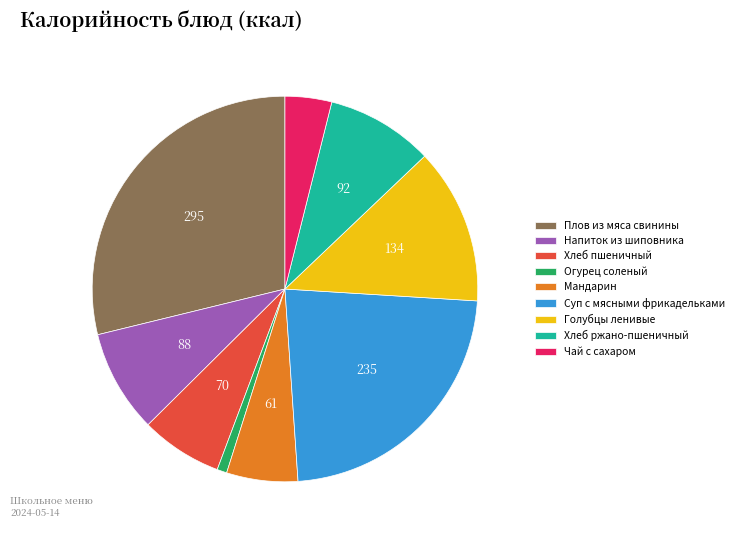

True or false: Хлеб ржано-пшеничный accounts for 1% of the total.

False